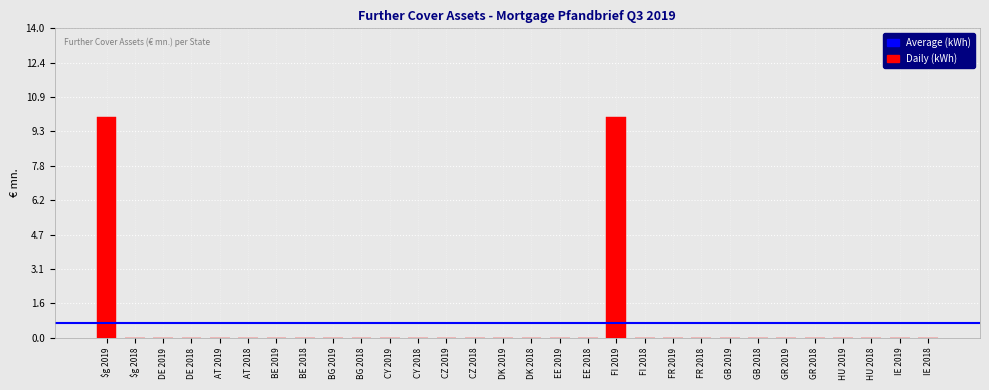

Is it true that the value at $g 2019 is 5?

False